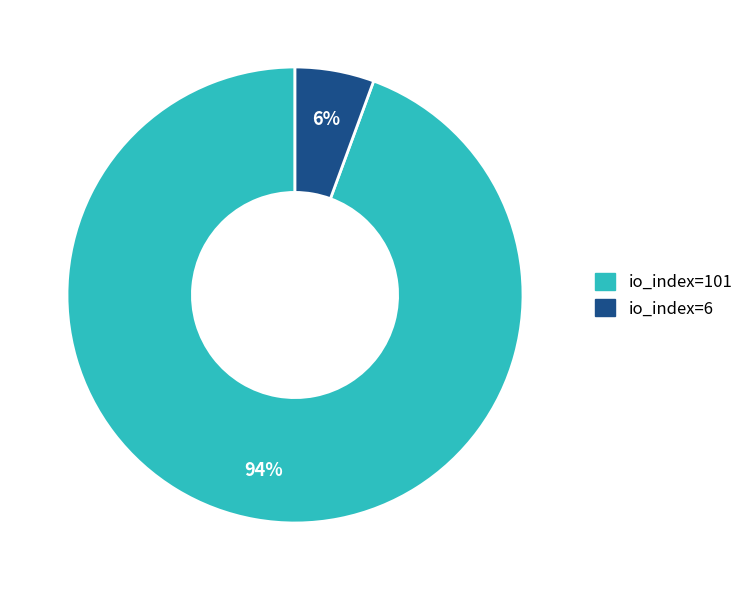

Combined, do io_index=6 and io_index=101 account for over 50%?

Yes